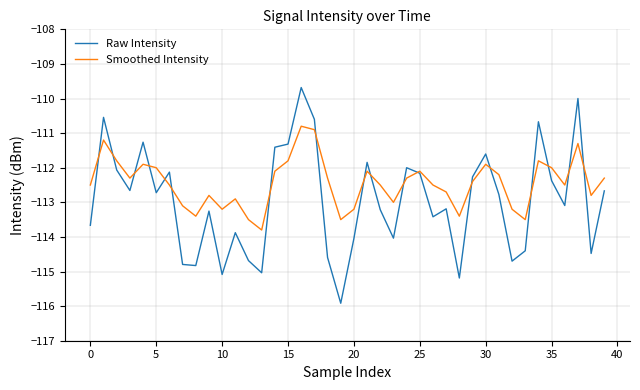

In Raw Intensity, how many points are lower than both neighbors (excluding endpoints)?

12